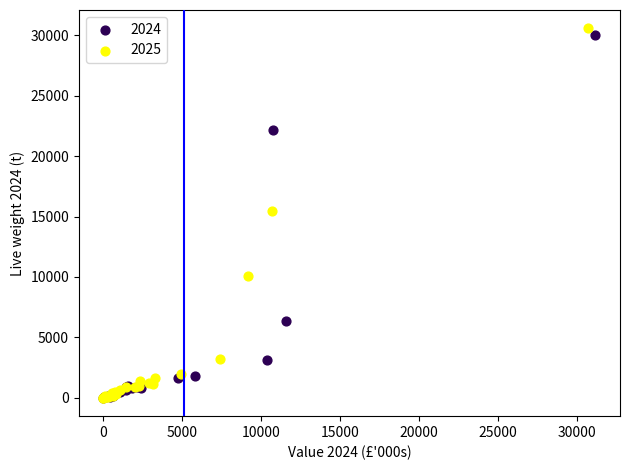

What are all the series names shown in the legend?

2024, 2025